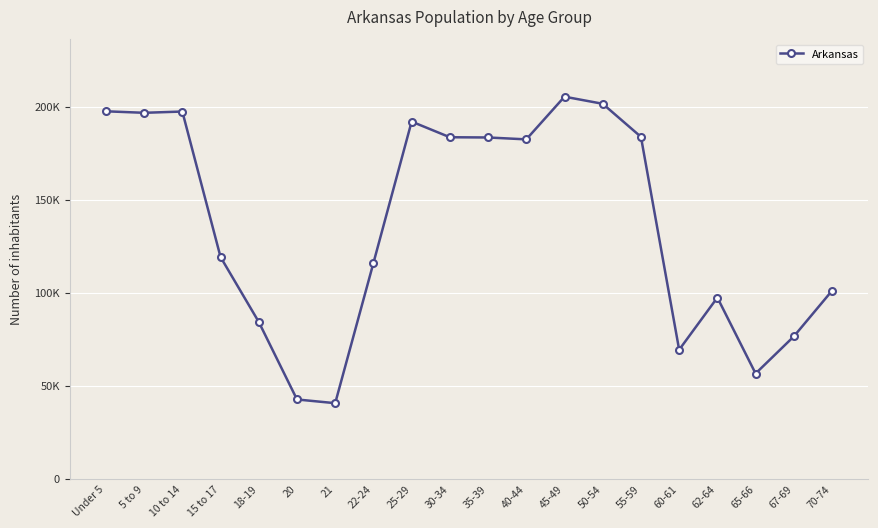

Does the chart have visible grid lines?

Yes